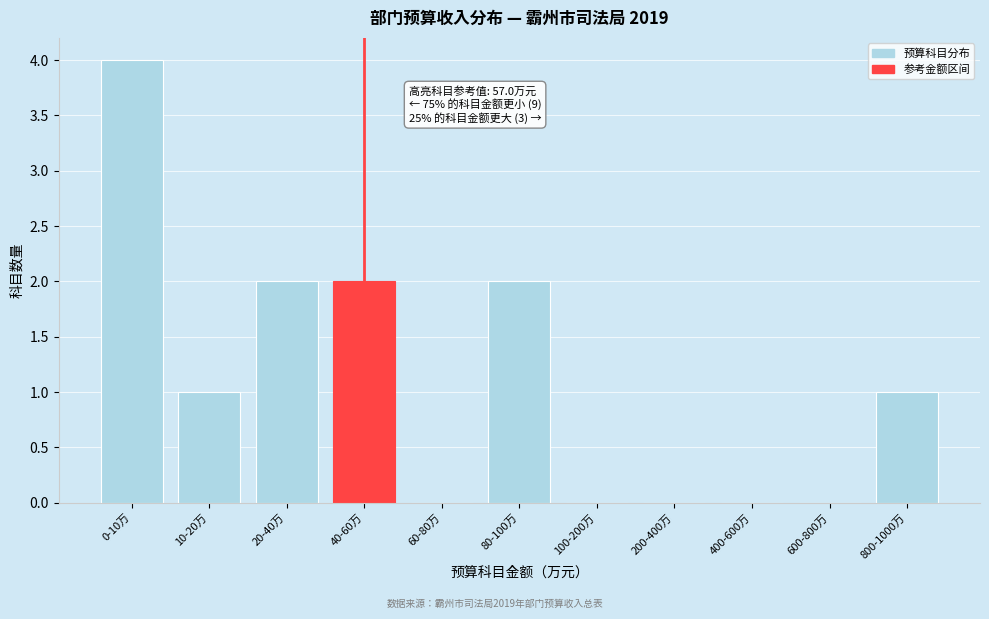

Reading left to right, transcribe all the data shown in this chart.

0-10万=4	10-20万=1	20-40万=2	40-60万=2	60-80万=0	80-100万=2	100-200万=0	200-400万=0	400-600万=0	600-800万=0	800-1000万=1